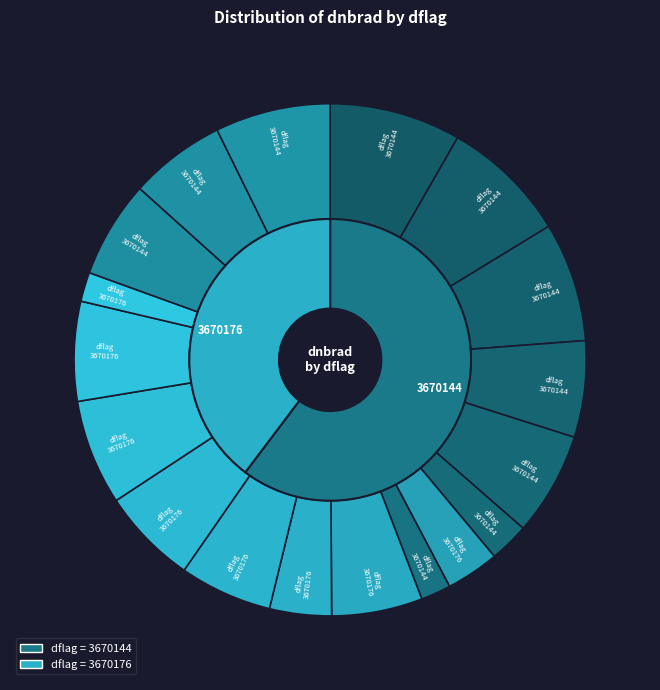

Rank the categories by value from lowest to highest.

3670176_8, 3670144_7, 3670144_6, 3670176_1, 3670176_3, 3670176_2, 3670176_4, 3670144_9, 3670176_5, 3670144_4, 3670144_8, 3670176_7, 3670144_5, 3670176_6, 3670144_10, 3670144_3, 3670144_2, 3670144_1